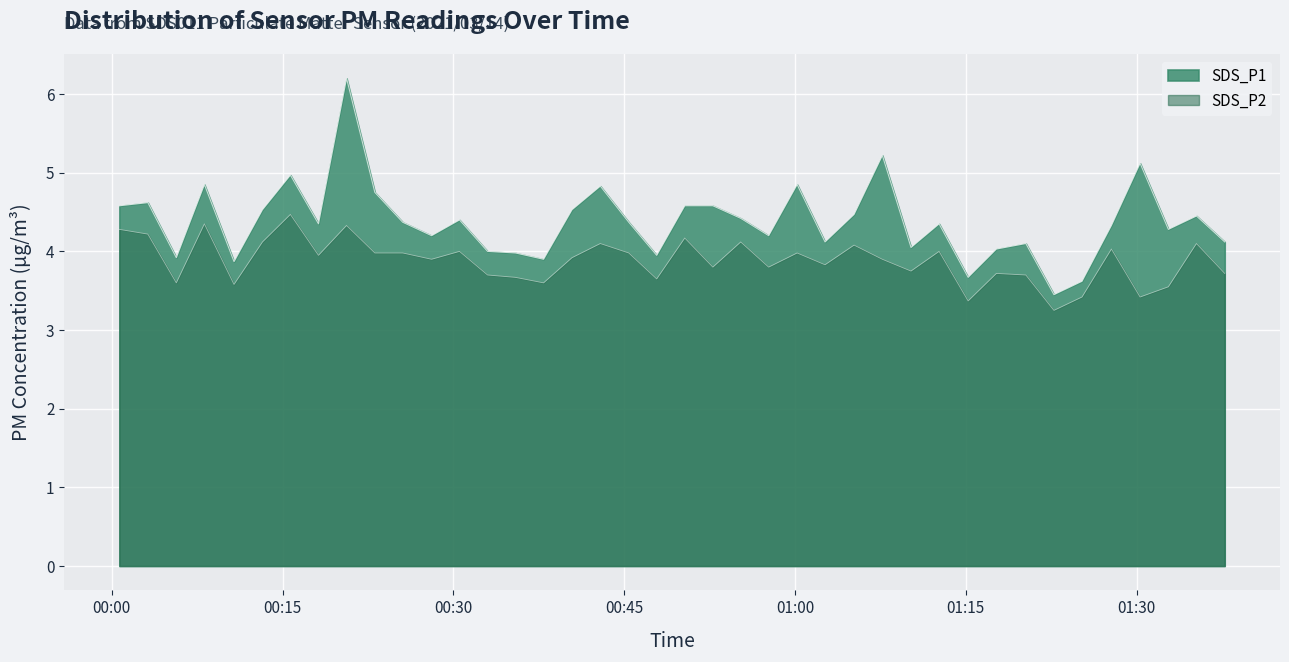

The value of SDS_P2 at 10 is 2.7. True or false?

False